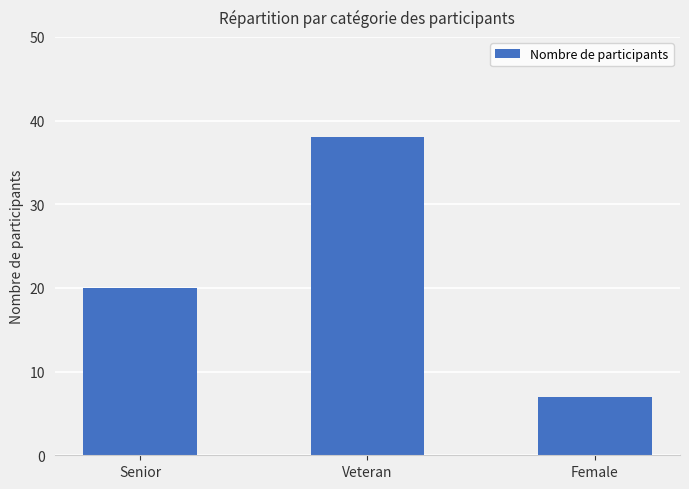

What is the label of the 3rd bar from the right?

Senior